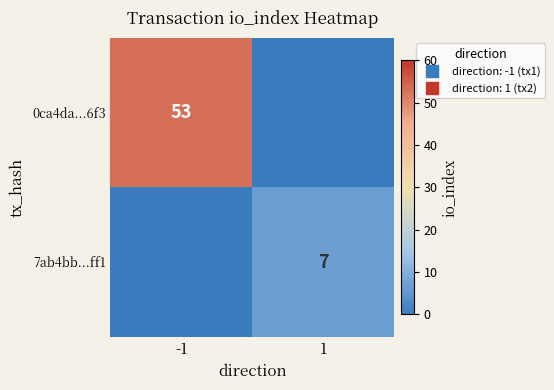

The value of 7ab4bb...ff1 at -1 is 2. True or false?

False